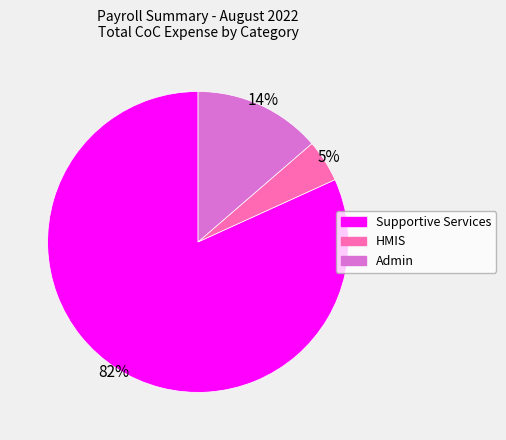

Count the number of slices in the pie.

3